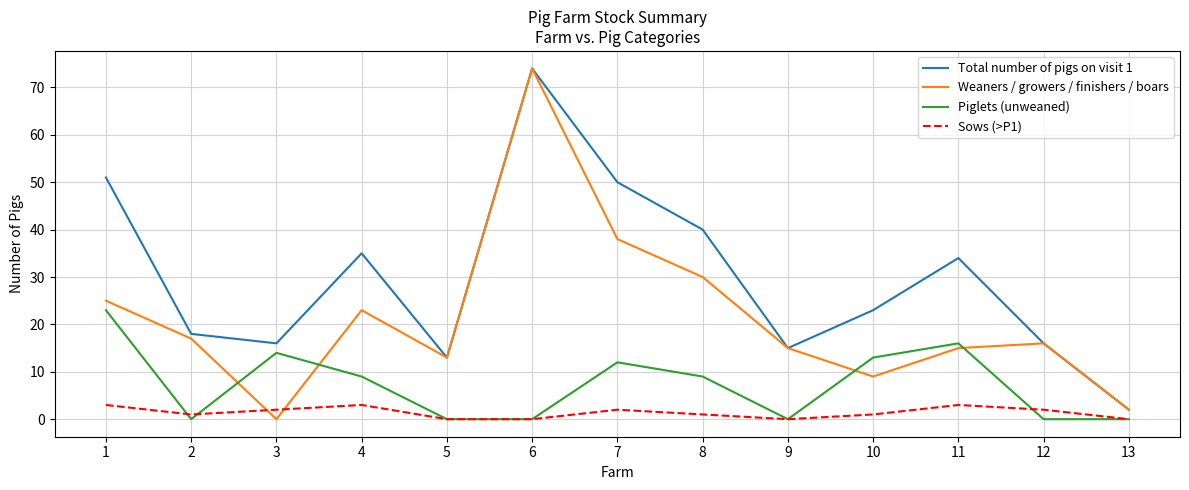

Between which two adjacent categories do Weaners / growers / finishers / boars and Sows (>P1) first intersect?

2 and 3